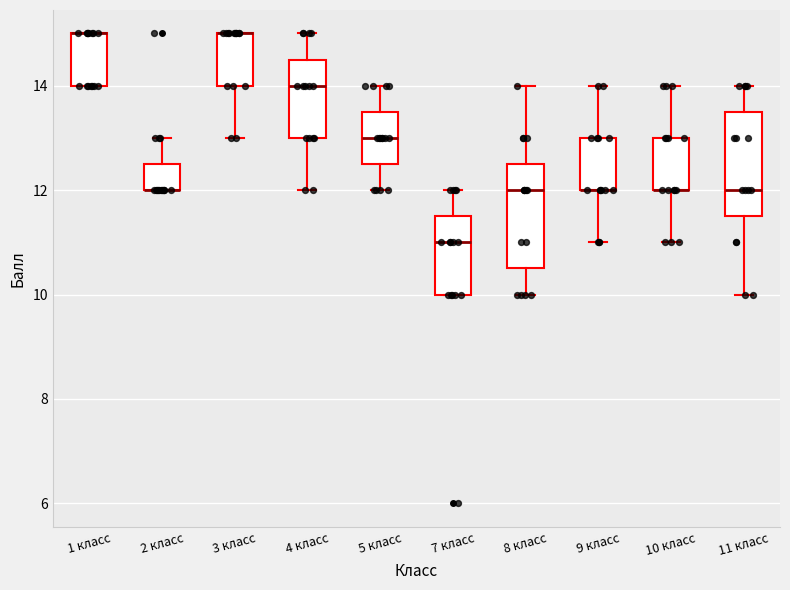

Reading left to right, read every box against the y-axis: the position of its median line, the range the box covers, and the ends of its whiskers. The values are not printed on the chart, so give them approximately, as read against the axis.

1 класс: median 15.0 (drawn on the box's upper edge), box 14.0 to 15.0, whiskers 14.0 to 15.0
2 класс: median 12.0 (drawn on the box's lower edge), box 12.0 to 12.6, whiskers 12.0 to 13.0
3 класс: median 15.0 (drawn on the box's upper edge), box 14.0 to 15.0, whiskers 13.0 to 15.0
4 класс: median 14.0, box 13.0 to 14.6, whiskers 12.0 to 15.0
5 класс: median 13.0, box 12.6 to 13.6, whiskers 12.0 to 14.0
7 класс: median 11.0, box 10.0 to 11.6, whiskers 10.0 to 12.0
8 класс: median 12.0, box 10.6 to 12.6, whiskers 10.0 to 14.0
9 класс: median 12.0 (drawn on the box's lower edge), box 12.0 to 13.0, whiskers 11.0 to 14.0
10 класс: median 12.0 (drawn on the box's lower edge), box 12.0 to 13.0, whiskers 11.0 to 14.0
11 класс: median 12.0, box 11.6 to 13.6, whiskers 10.0 to 14.0